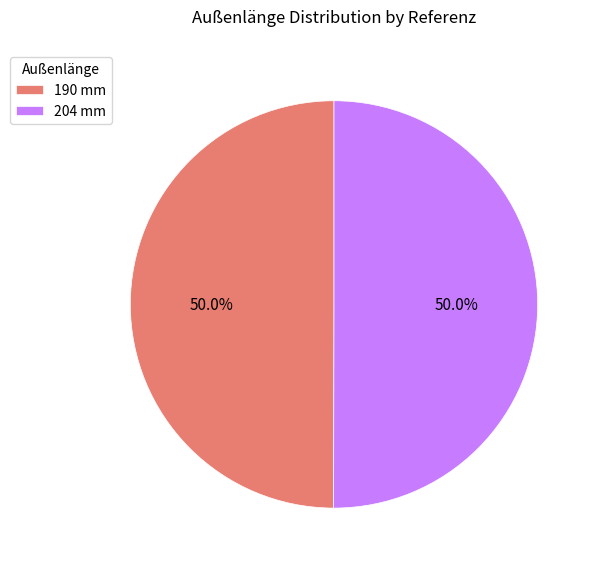

Approximately how many times larger is the value at 204 mm compared to 190 mm?

1.0